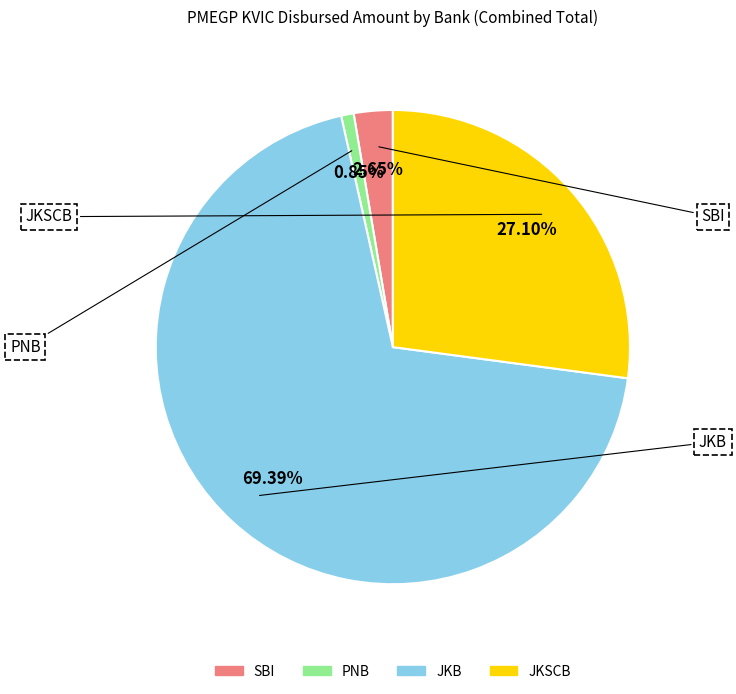

Is there a majority slice in this chart?

Yes